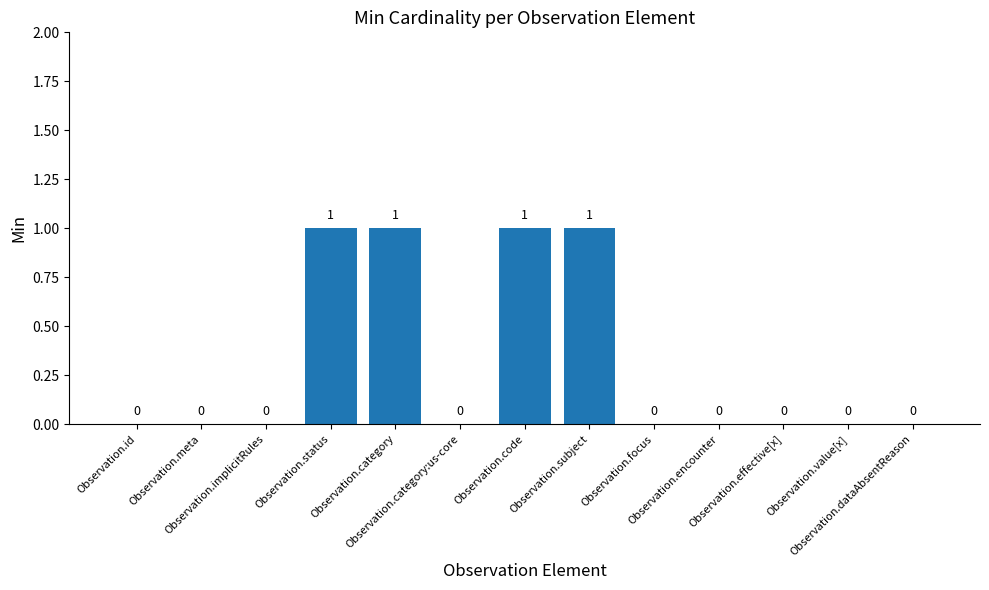

What is the sum of all values?

4